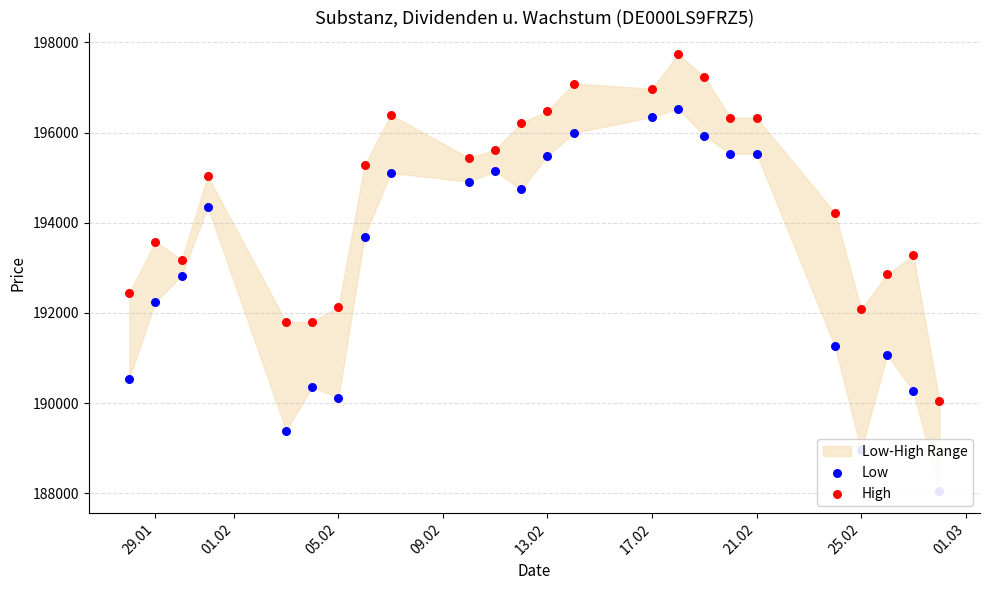

Which series reaches the minimum Y coordinate?

Low